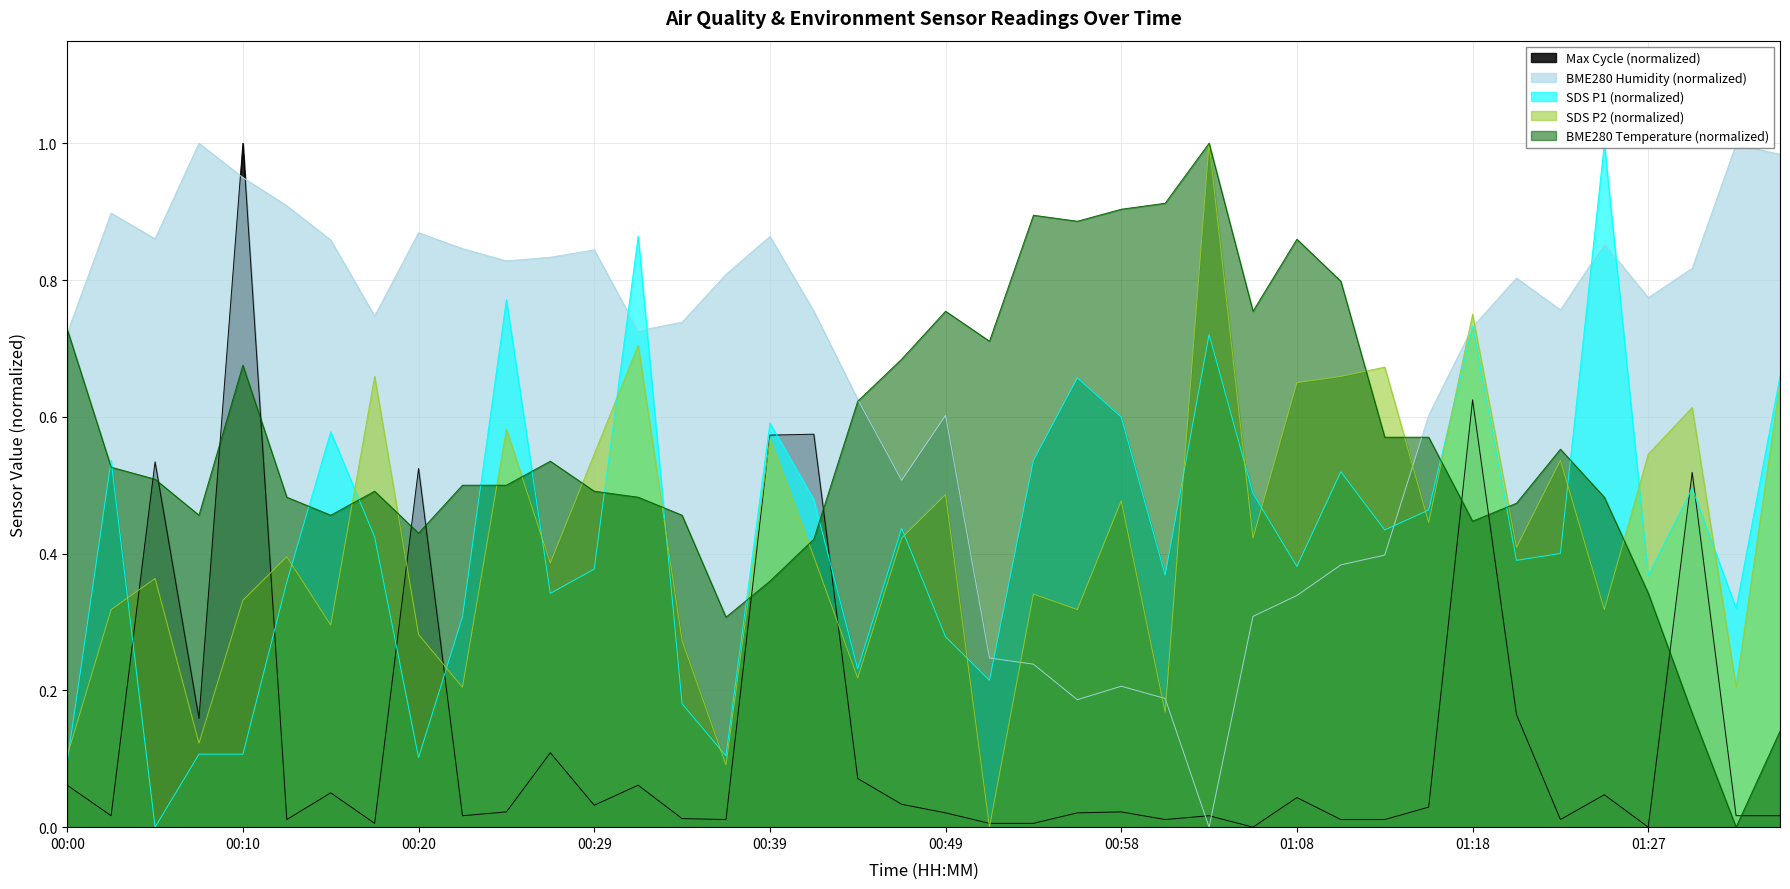

Reading left to right, extract all data points from this chart.

SDS_P1: 0.1	0.5	0.0	0.1	0.1	0.4	0.6	0.4	0.1	0.3	0.8	0.3	0.4	0.9	0.2	0.1	0.6	0.5	0.2	0.4	0.3	0.2	0.5	0.7	0.6	0.4	0.7	0.5	0.4	0.5	0.4	0.5	0.7	0.4	0.4	1.0	0.4	0.5	0.3	0.7
SDS_P2: 0.1	0.3	0.4	0.1	0.3	0.4	0.3	0.7	0.3	0.2	0.6	0.4	0.5	0.7	0.3	0.1	0.6	0.4	0.2	0.4	0.5	0.0	0.3	0.3	0.5	0.2	1.0	0.4	0.7	0.7	0.7	0.4	0.7	0.4	0.5	0.3	0.5	0.6	0.2	0.7
BME280_humidity: 0.7	0.9	0.9	1.0	0.9	0.9	0.9	0.7	0.9	0.8	0.8	0.8	0.8	0.7	0.7	0.8	0.9	0.8	0.6	0.5	0.6	0.2	0.2	0.2	0.2	0.2	0.0	0.3	0.3	0.4	0.4	0.6	0.7	0.8	0.8	0.9	0.8	0.8	1.0	1.0
BME280_temperature: 0.7	0.5	0.5	0.5	0.7	0.5	0.5	0.5	0.4	0.5	0.5	0.5	0.5	0.5	0.5	0.3	0.4	0.4	0.6	0.7	0.8	0.7	0.9	0.9	0.9	0.9	1.0	0.8	0.9	0.8	0.6	0.6	0.4	0.5	0.6	0.5	0.3	0.2	0.0	0.1
Max_cycle_norm: 0.1	0.0	0.5	0.2	1.0	0.0	0.1	0.0	0.5	0.0	0.0	0.1	0.0	0.1	0.0	0.0	0.6	0.6	0.1	0.0	0.0	0.0	0.0	0.0	0.0	0.0	0.0	0.0	0.0	0.0	0.0	0.0	0.6	0.2	0.0	0.0	0.0	0.5	0.0	0.0